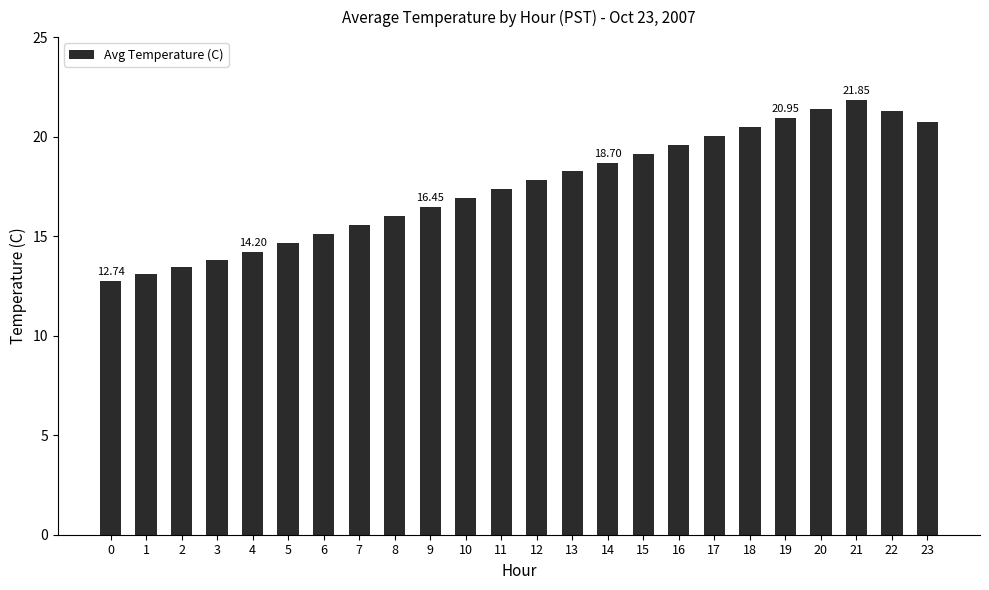

How many bars are there in total?

24